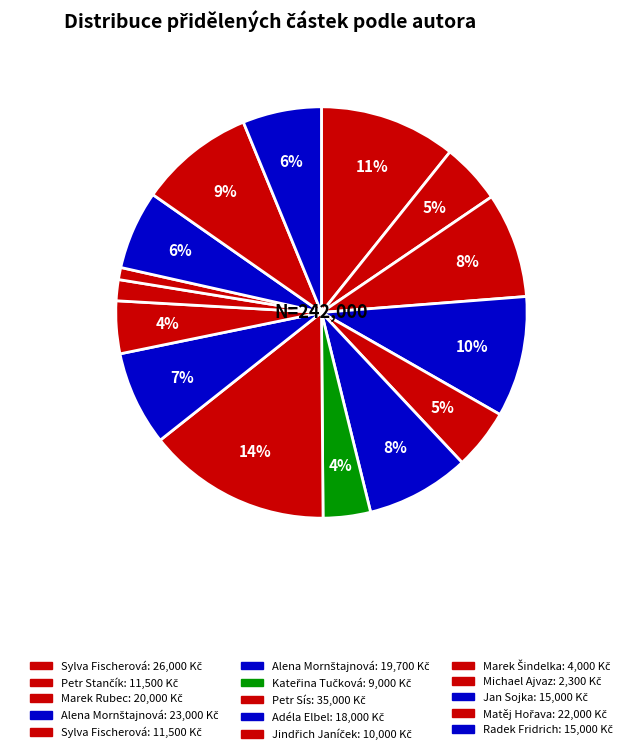

How many segments does this pie chart have?

15